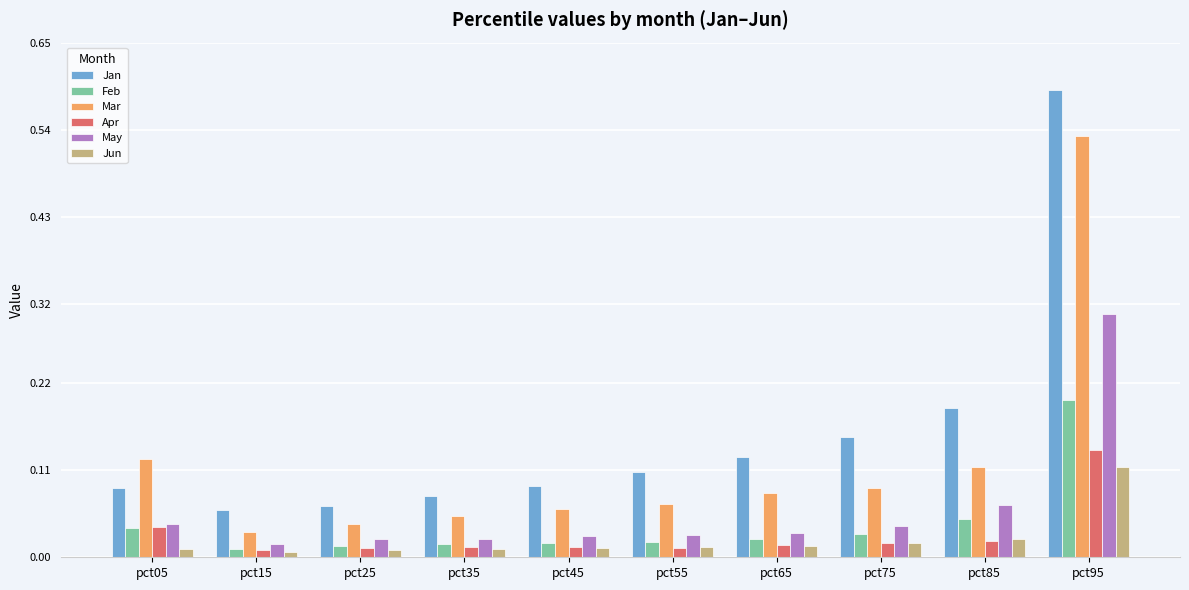

How many series are shown in this chart?

6